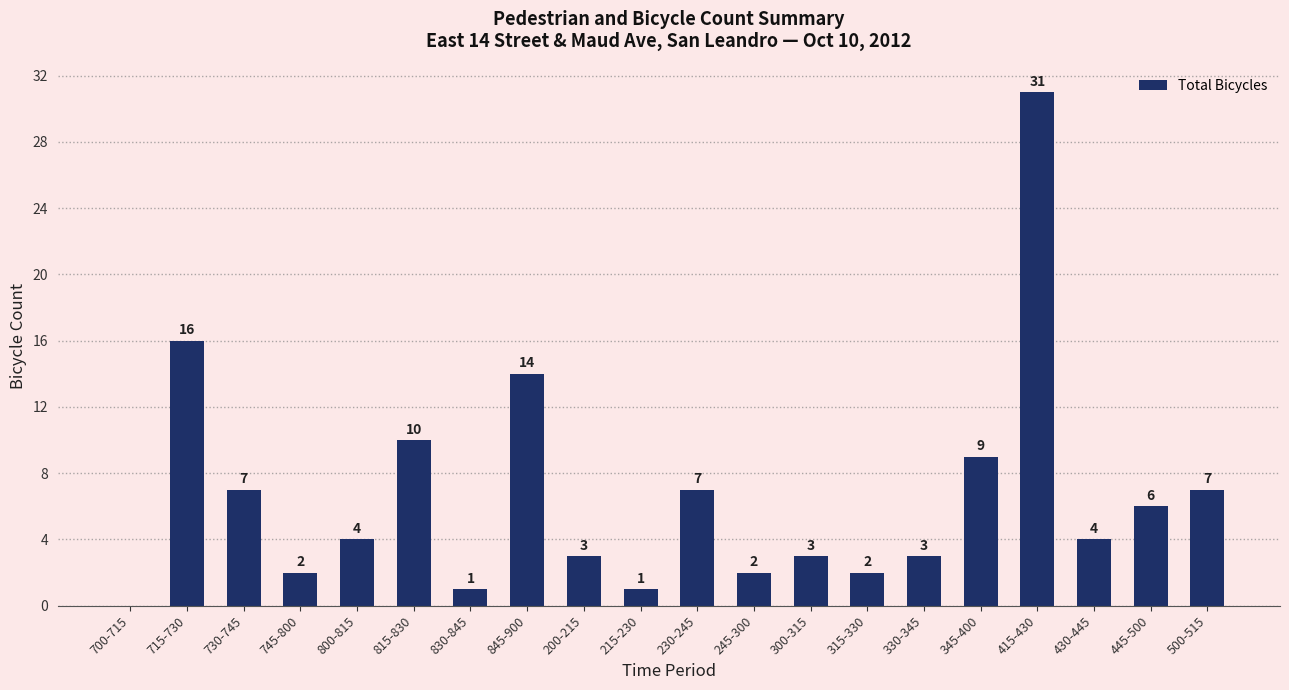

Which label corresponds to the largest value in the chart?

415-430